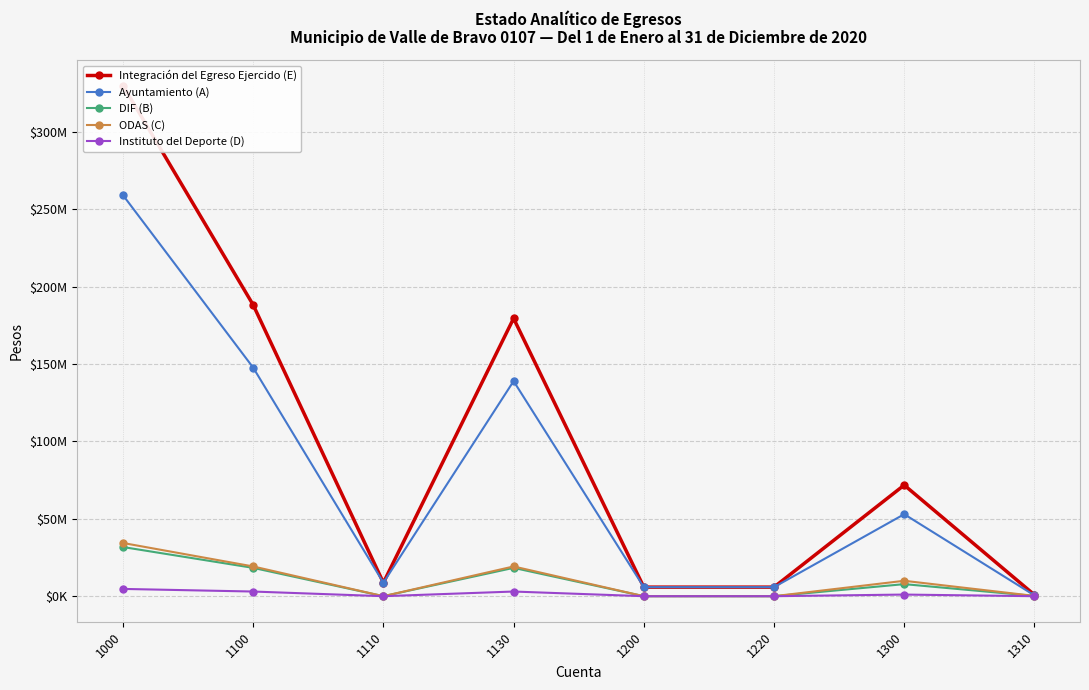

Reading left to right, list all the values displayed in this chart.

Integración del Egreso Ejercido (E): 1000=330005865.8	1100=188228166.9	1110=8713515.6	1130=179514651.3	1200=5859121.9	1220=5859121.9	1300=71793220.2	1310=871790.2
Ayuntamiento (A): 1000=259151155.0	1100=147693438.8	1110=8713515.6	1130=138979923.2	1200=5859121.9	1220=5859121.9	1300=52987911.5	1310=532635.0
DIF (B): 1000=31767932.8	1100=18300587.2	1110=0.0	1130=18300587.2	1200=0.0	1220=0.0	1300=7797595.8	1310=157733.0
ODAS (C): 1000=34383962.6	1100=19222845.6	1110=0.0	1130=19222845.6	1200=0.0	1220=0.0	1300=9954956.5	1310=181422.2
Instituto del Deporte (D): 1000=4702815.4	1100=3011295.3	1110=0.0	1130=3011295.3	1200=0.0	1220=0.0	1300=1052756.3	1310=0.0